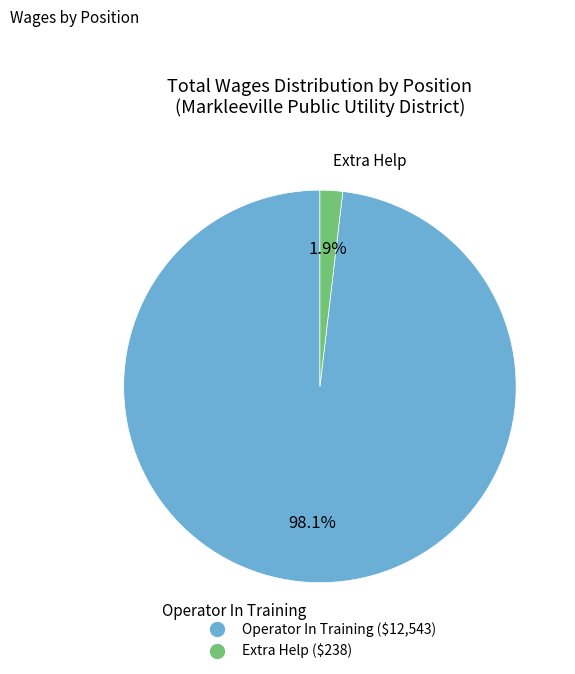

Is there any slice that represents more than half of the pie?

Yes